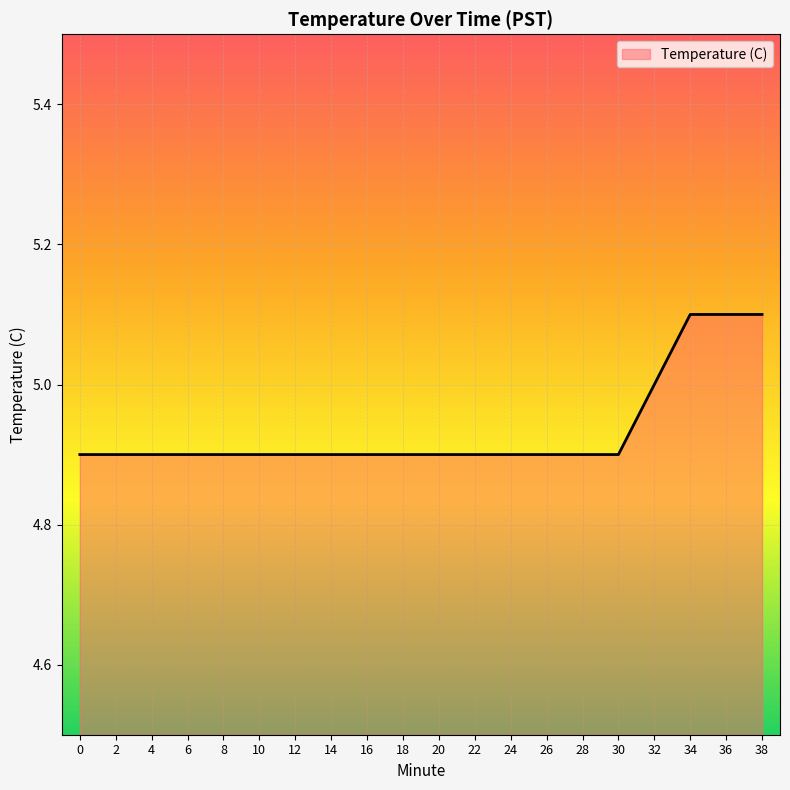

The chart shows a value of 3.0 at 8. True or false?

False